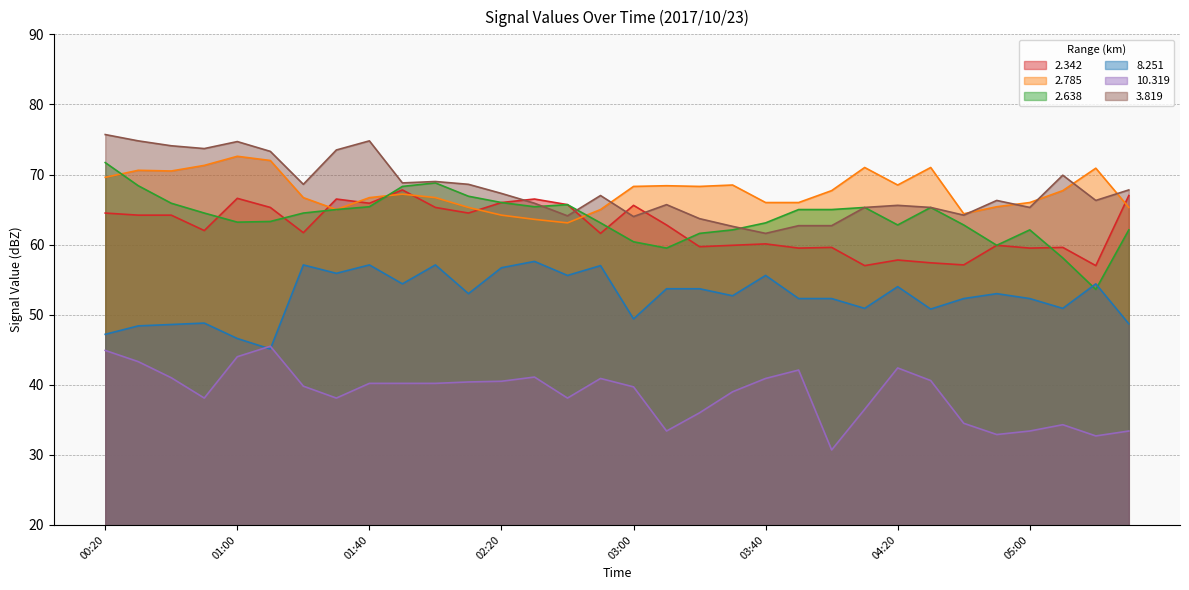

What is the difference between the highest and lowest values at 04:10?

34.5